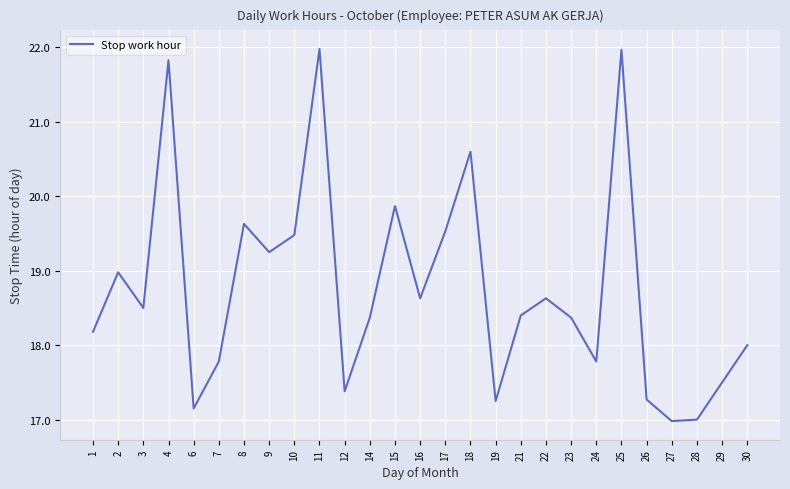

Is it true that the value at 4 is 6.6?

False